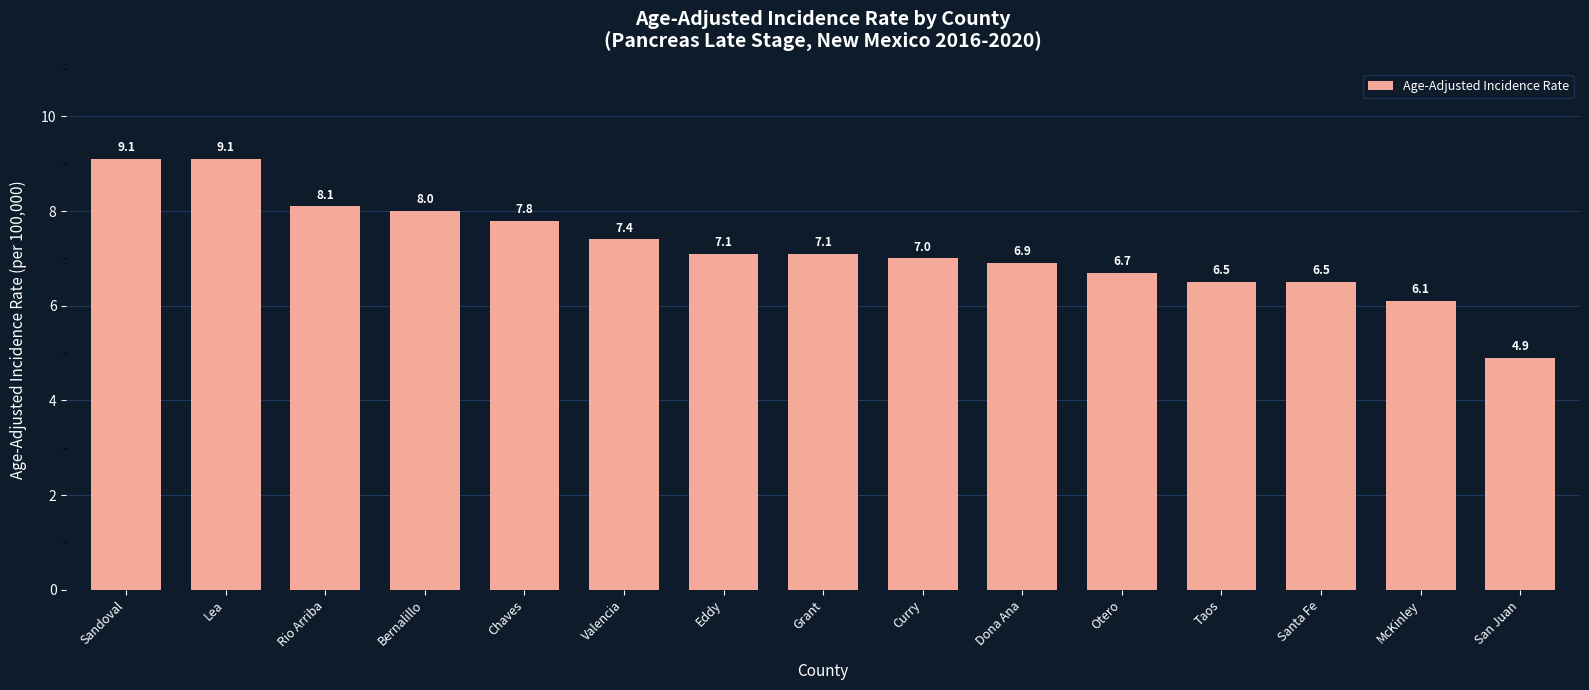

Reading left to right, what are all the values shown in this chart?

Sandoval=9.1	Lea=9.1	Rio Arriba=8.1	Bernalillo=8.0	Chaves=7.8	Valencia=7.4	Eddy=7.1	Grant=7.1	Curry=7.0	Dona Ana=6.9	Otero=6.7	Taos=6.5	Santa Fe=6.5	McKinley=6.1	San Juan=4.9